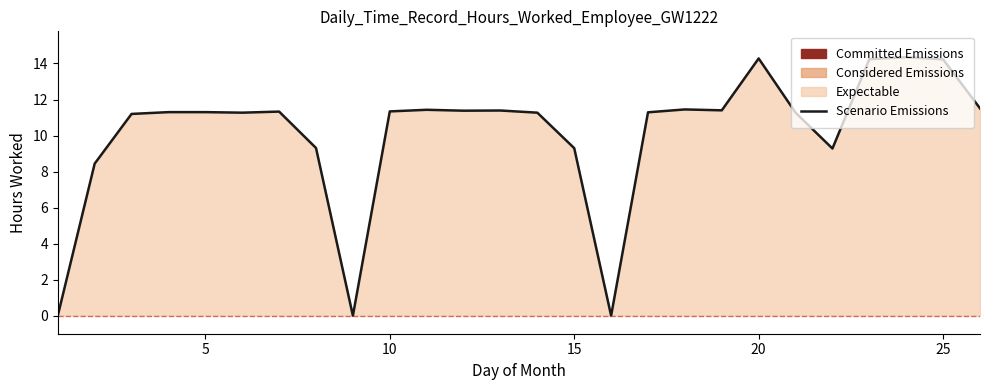

Is it true that the value at 25 is 4.4?

False